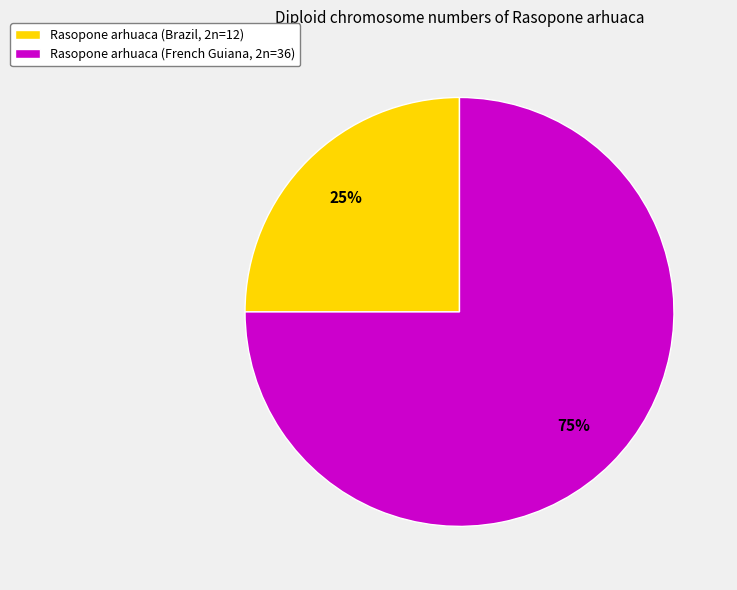

To the nearest percent, what portion does Rasopone arhuaca (Brazil, 2n=12) represent?

25%